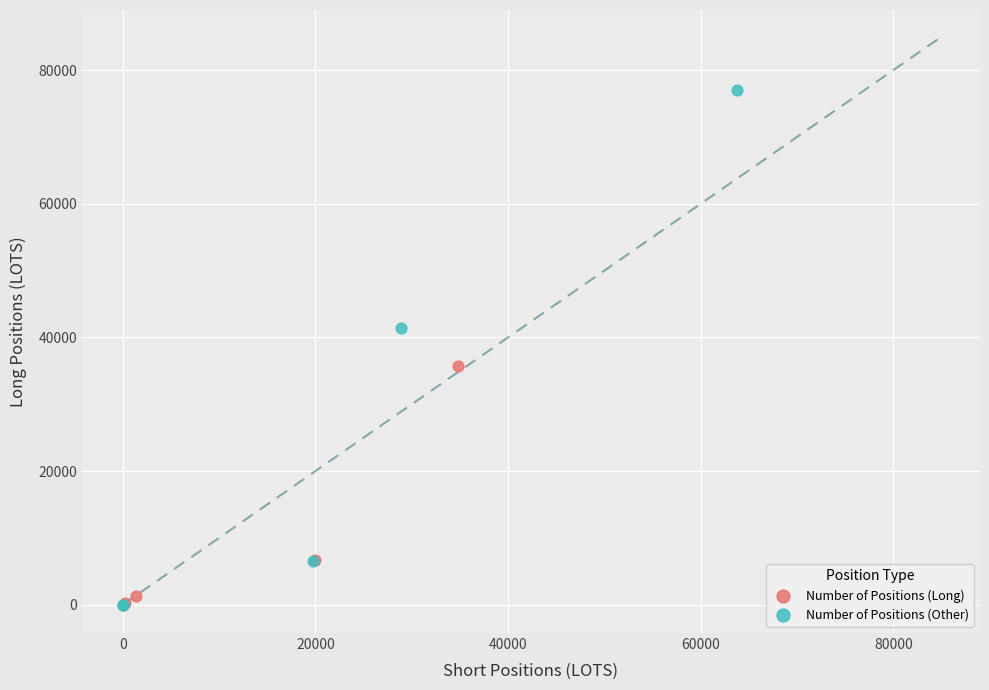

Which series has the widest spread of Y values?

Number of Positions (Other)